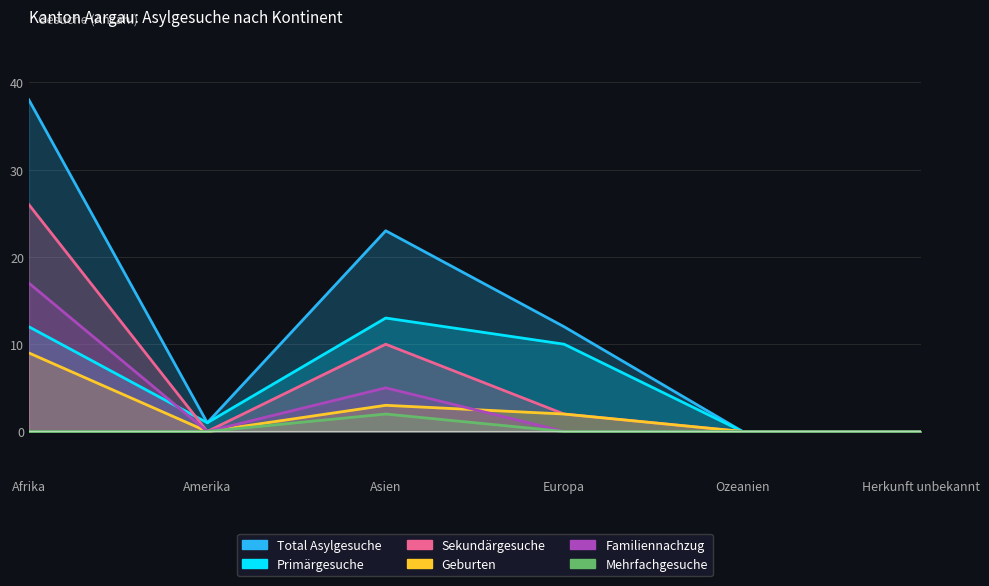

What is the sum of the Familiennachzug values at Afrika and Europa?

17